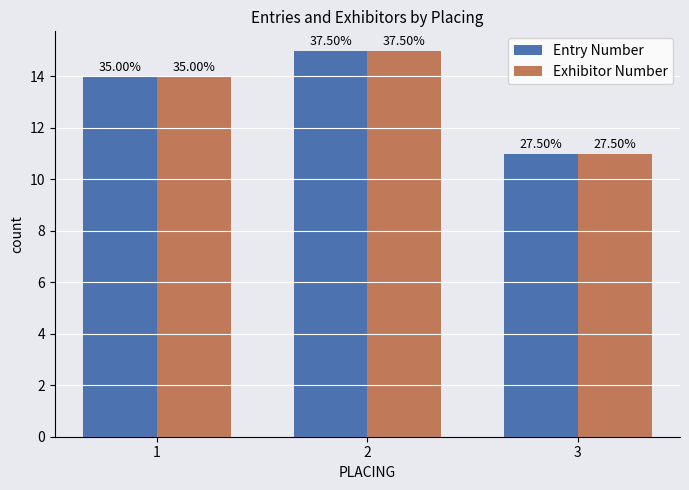

Are the bars grouped side by side (vs. stacked)?

Yes